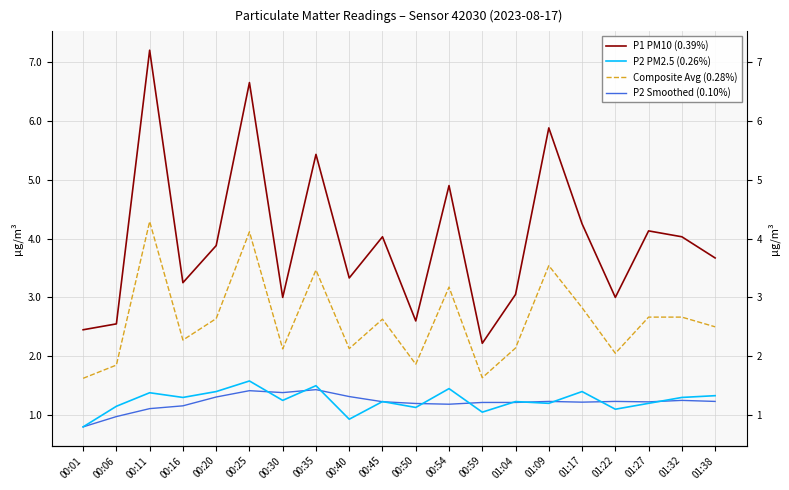

At which category is the sum across all series the highest?

00:11